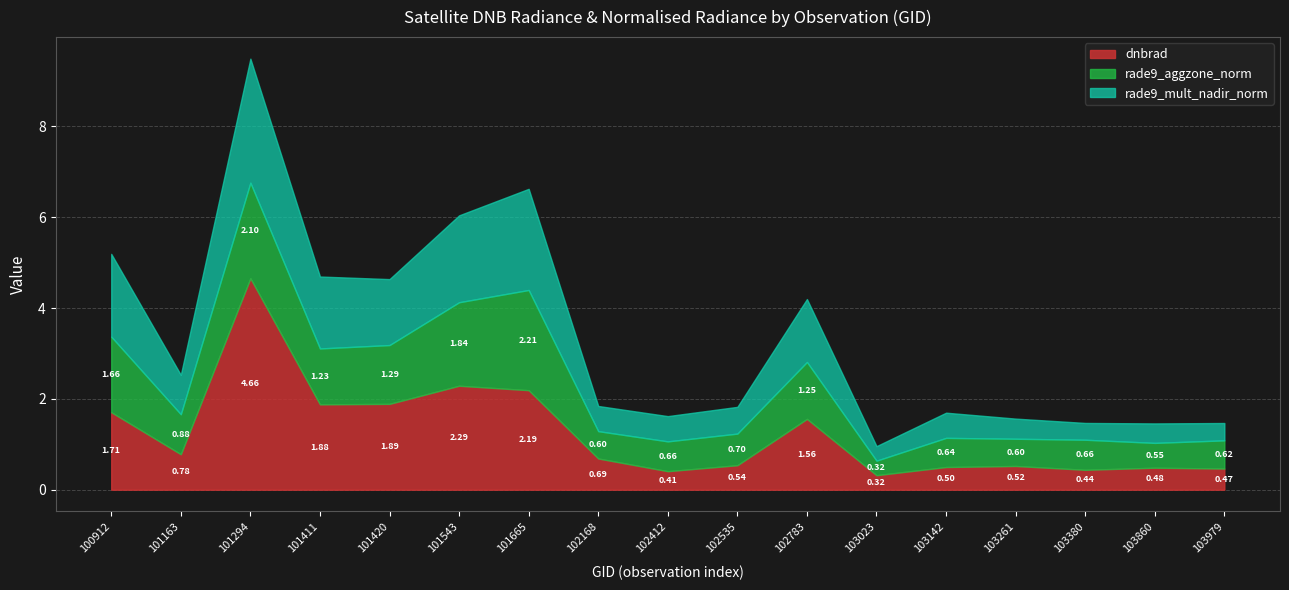

What is the value of the rade9_aggzone_norm point at the 11th from the left?

1.3